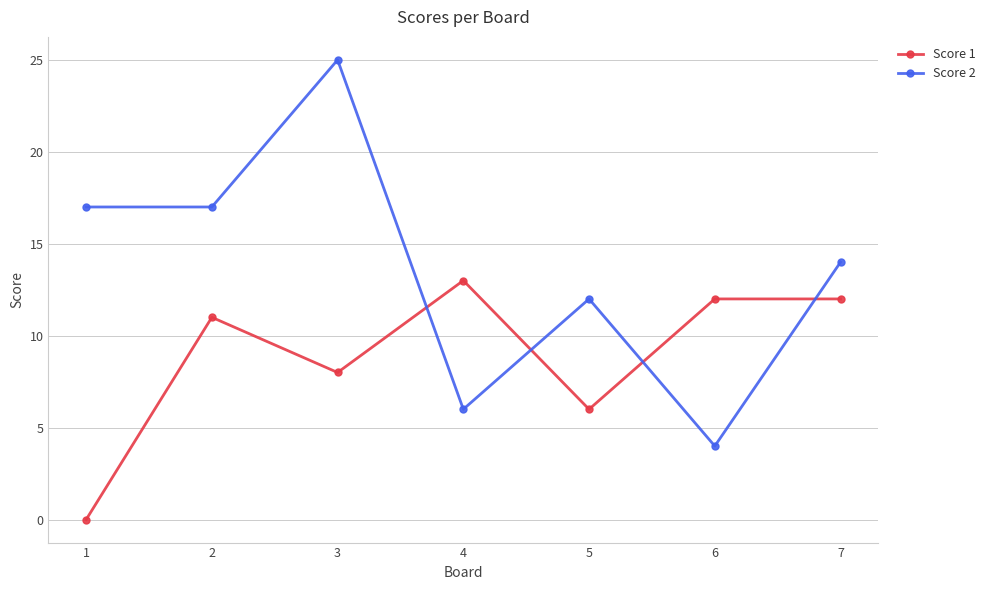

Which label corresponds to the smallest value in the chart?

1